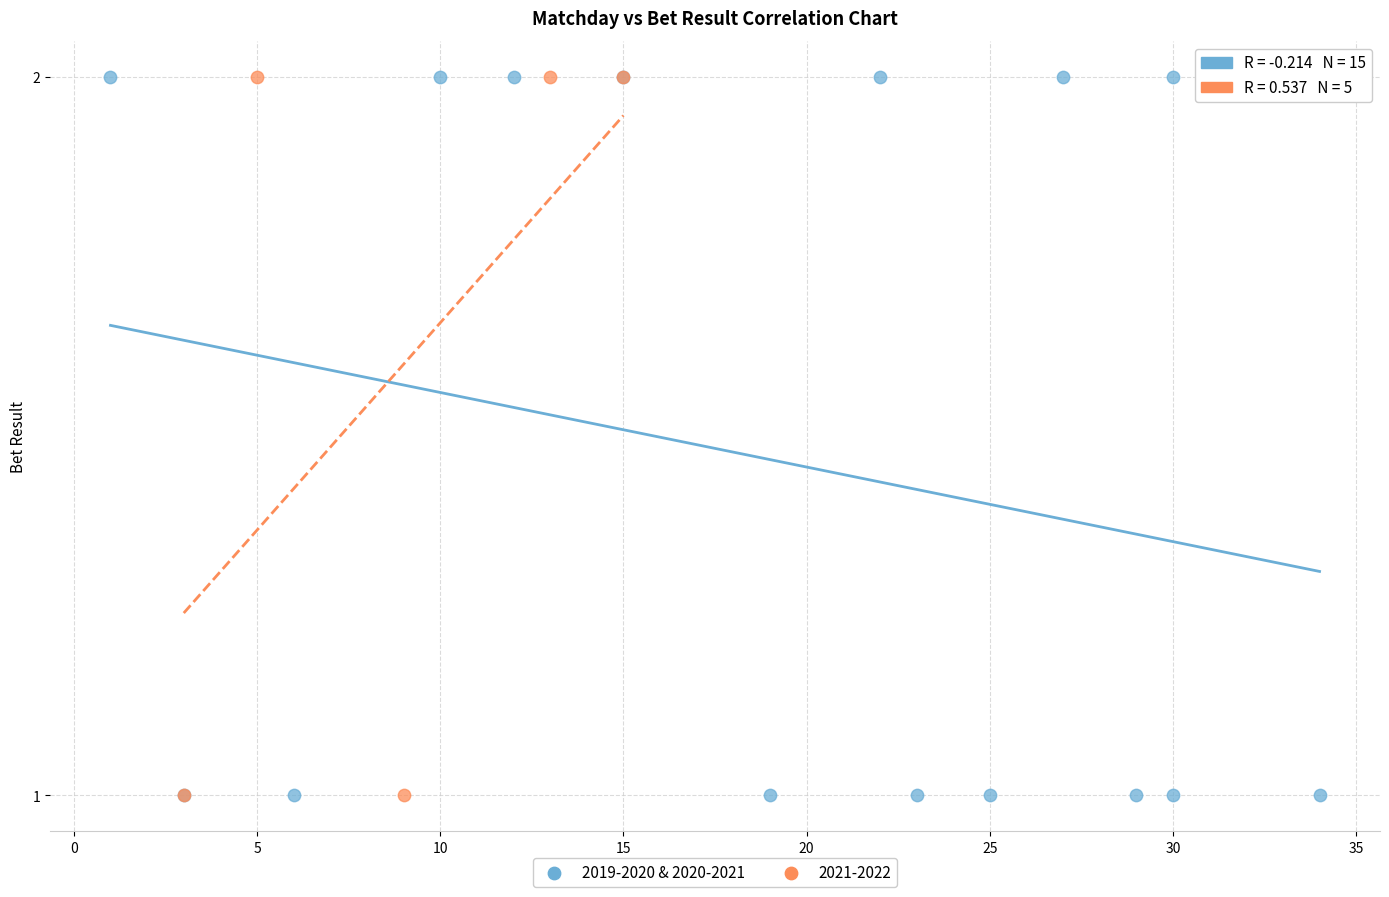

What are all the series names shown in the legend?

2019-2020 & 2020-2021, 2021-2022